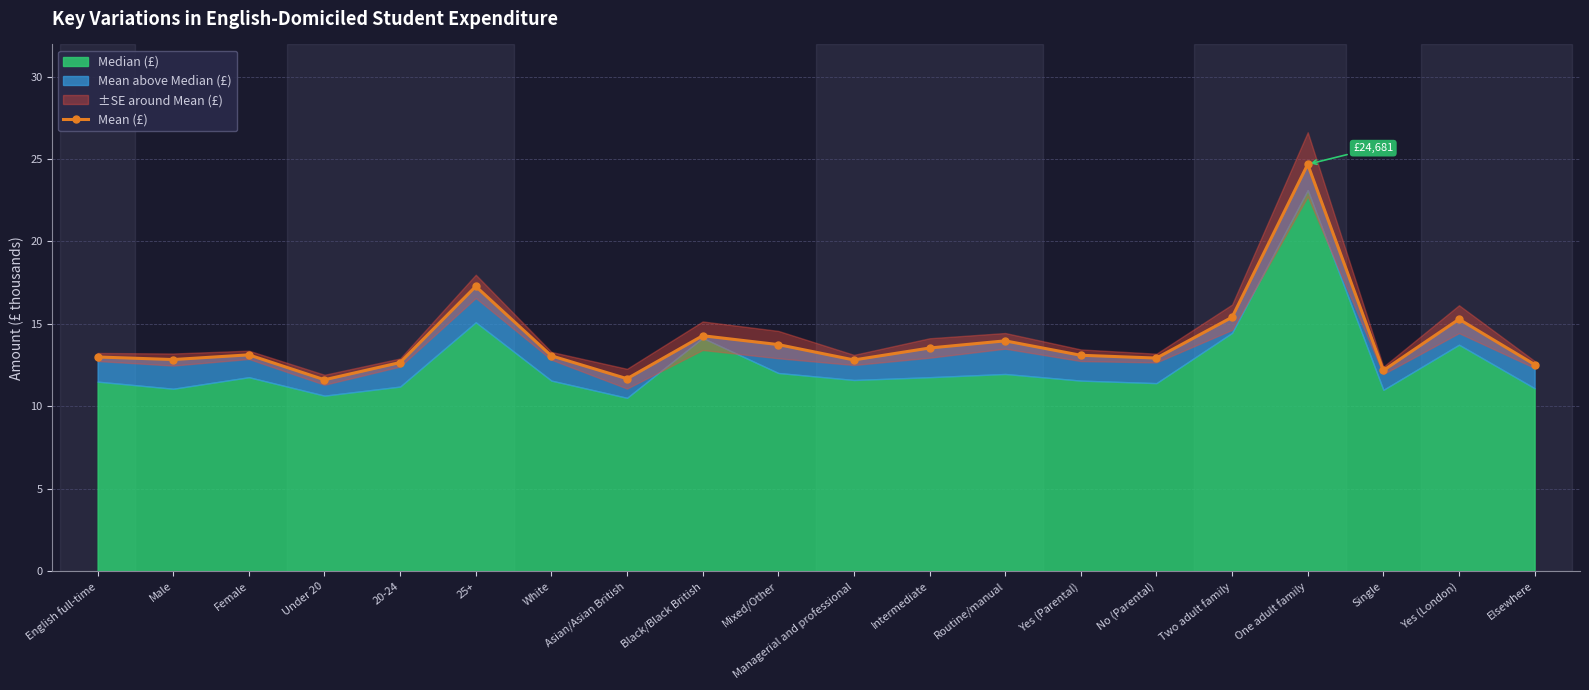

List the labels in order of value, largest first.

One adult family, 25+, Two adult family, Yes (London), Black/Black British, Routine/manual, Mixed/Other, Intermediate, Female, Yes (Parental), White, English full-time, No (Parental), Male, Managerial and professional, 20-24, Elsewhere, Single, Asian/Asian British, Under 20